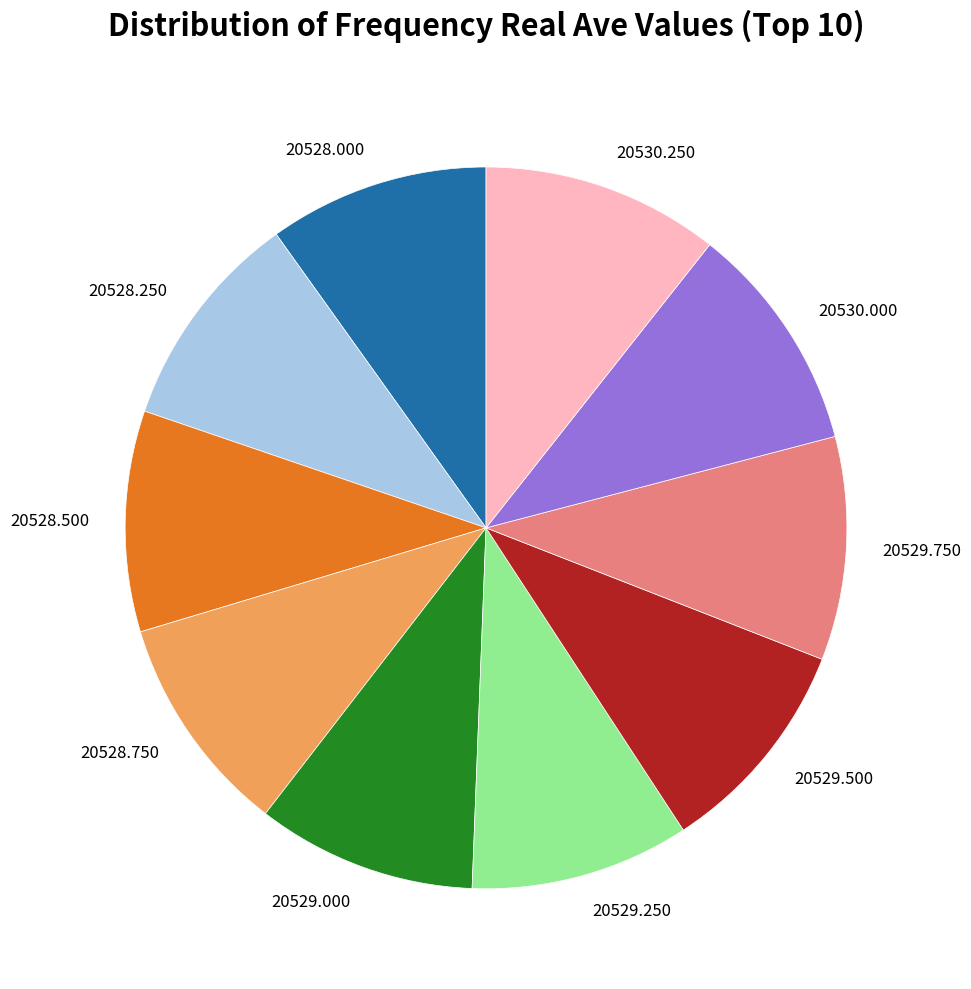

Does any single category account for the majority?

No